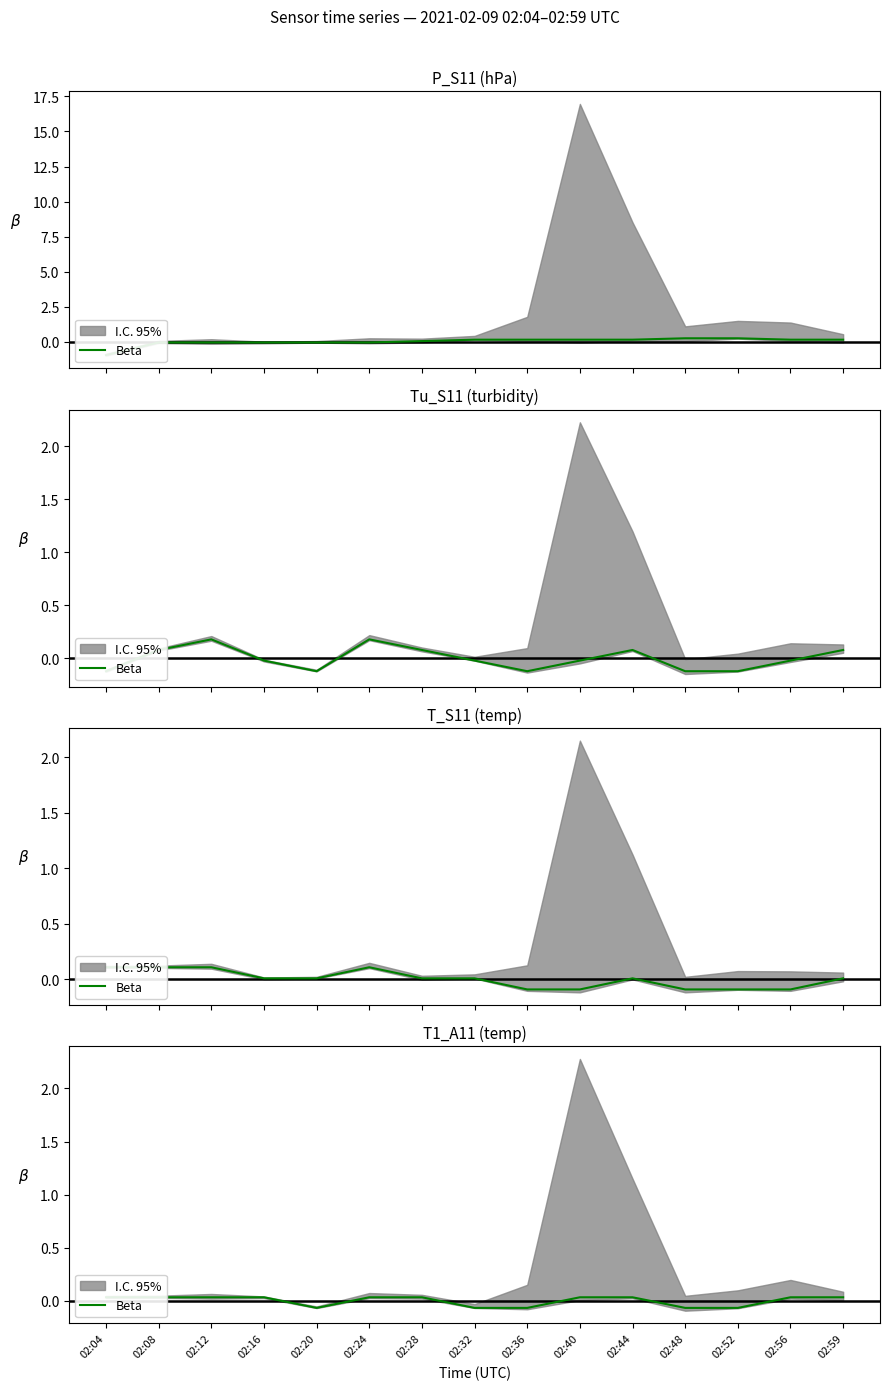

True or false: the data shows 0.0 at 02:04.

False